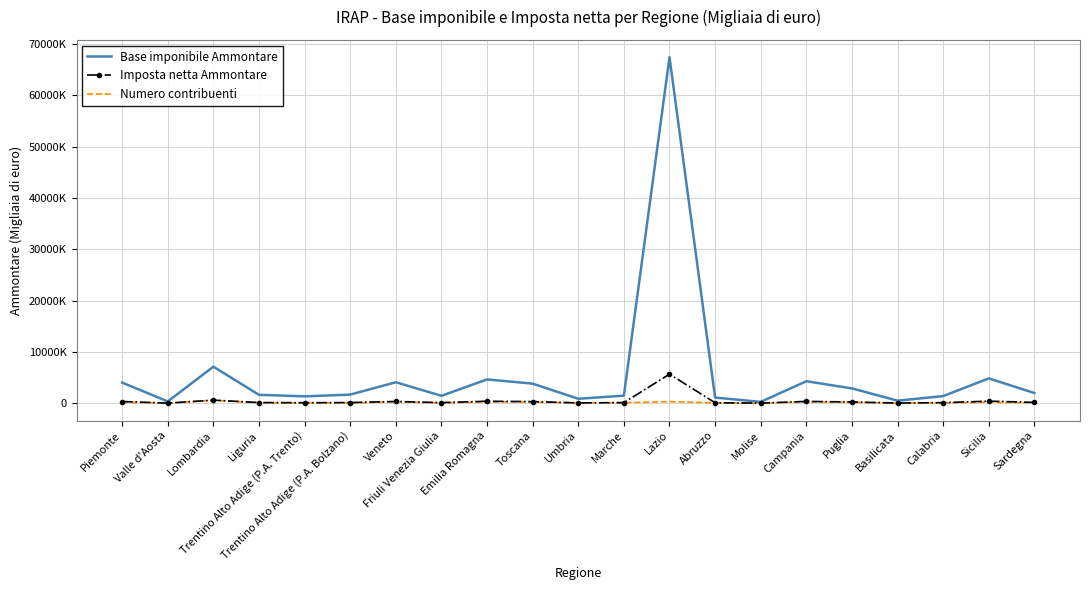

How many interior local peaks does the Imposta netta Ammontare series have?

6